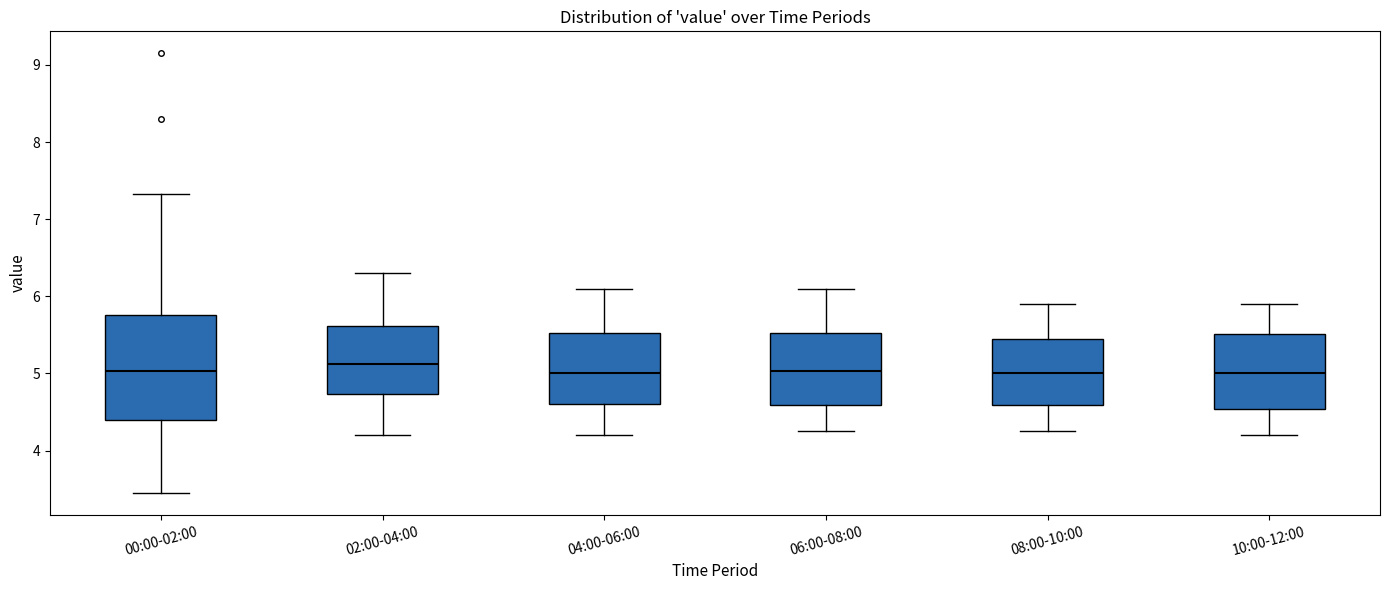

Reading left to right, transcribe this box plot: for each box, give where its median line is, the range the box spans, and where its two whiskers end, as read against the y-axis. The values are not printed on the chart, so give them approximately, as read against the axis.

00:00-02:00: median 5.0, box 4.4 to 5.8, whiskers 3.5 to 7.3
02:00-04:00: median 5.1, box 4.7 to 5.6, whiskers 4.2 to 6.3
04:00-06:00: median 5.0, box 4.6 to 5.5, whiskers 4.2 to 6.1
06:00-08:00: median 5.0, box 4.6 to 5.5, whiskers 4.3 to 6.1
08:00-10:00: median 5.0, box 4.6 to 5.5, whiskers 4.3 to 5.9
10:00-12:00: median 5.0, box 4.5 to 5.5, whiskers 4.2 to 5.9